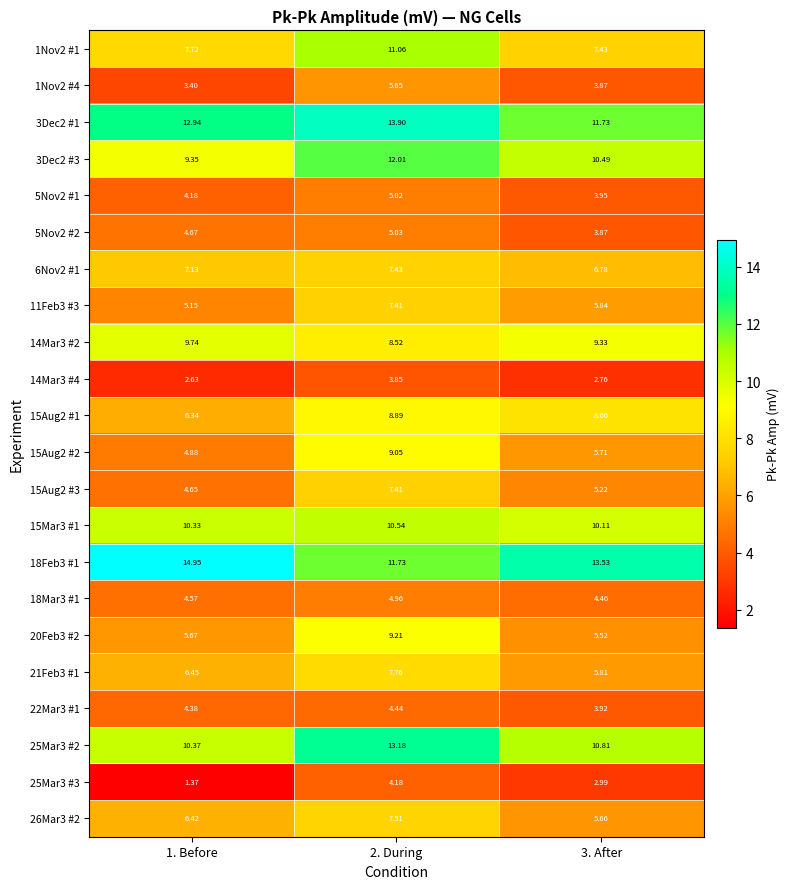

What is the total value across all series at 1. Before?

147.3